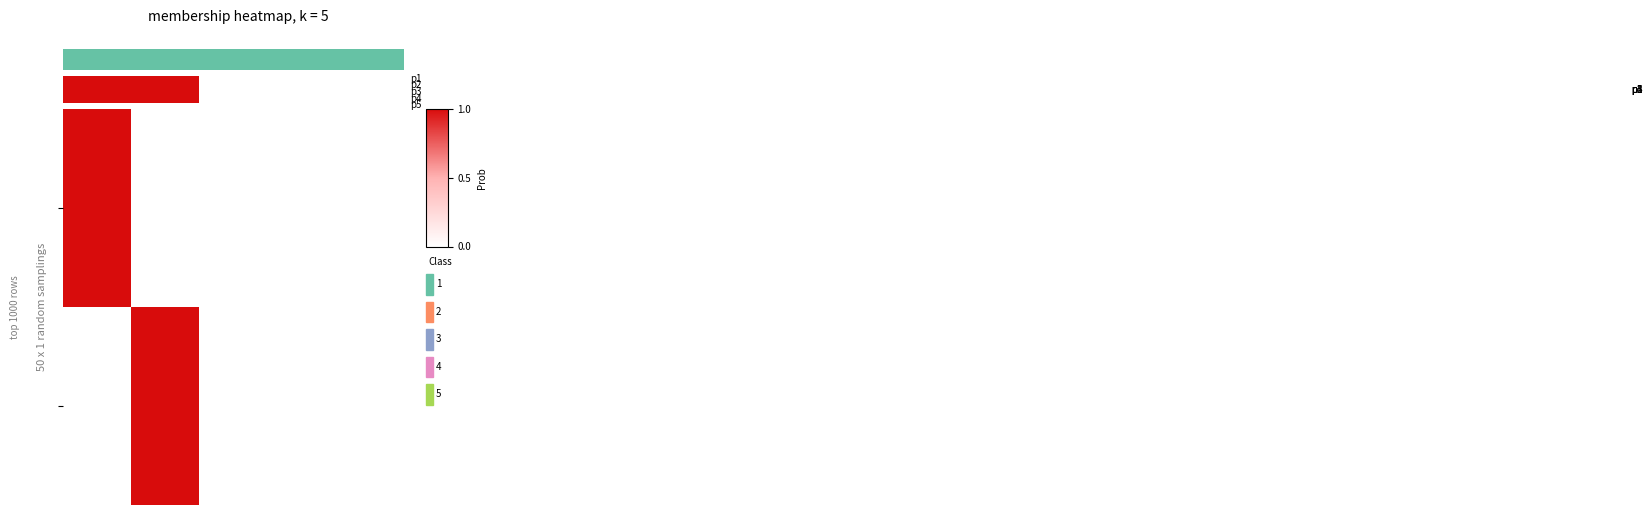

How many categories are shown in the chart?

5